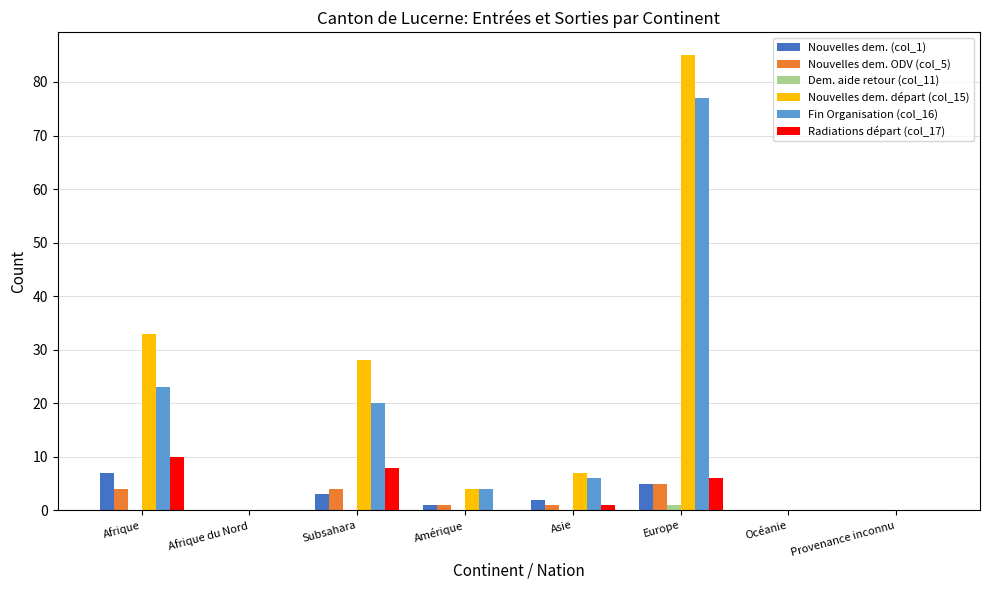

What value does the Nouvelles dem. départ (col_15) series have at Asie?

7